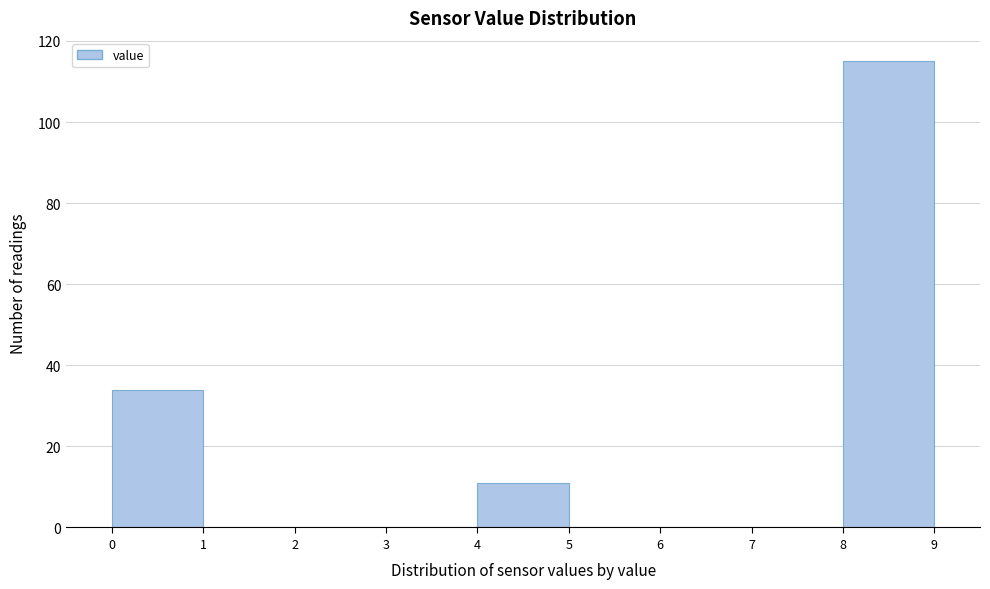

What is the height of the bar covering 8 to 9 on the x-axis? The values are not printed on the chart, so give them approximately, as read against the axis.

116